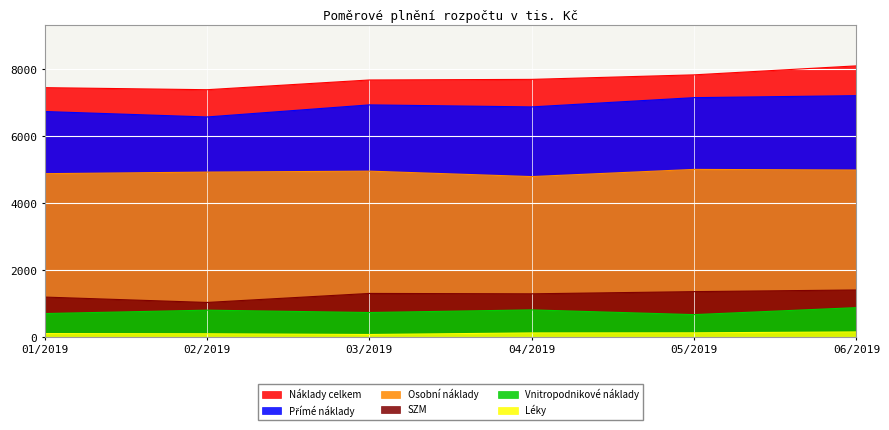

At which label does SZM first exceed 1311?

03/2019